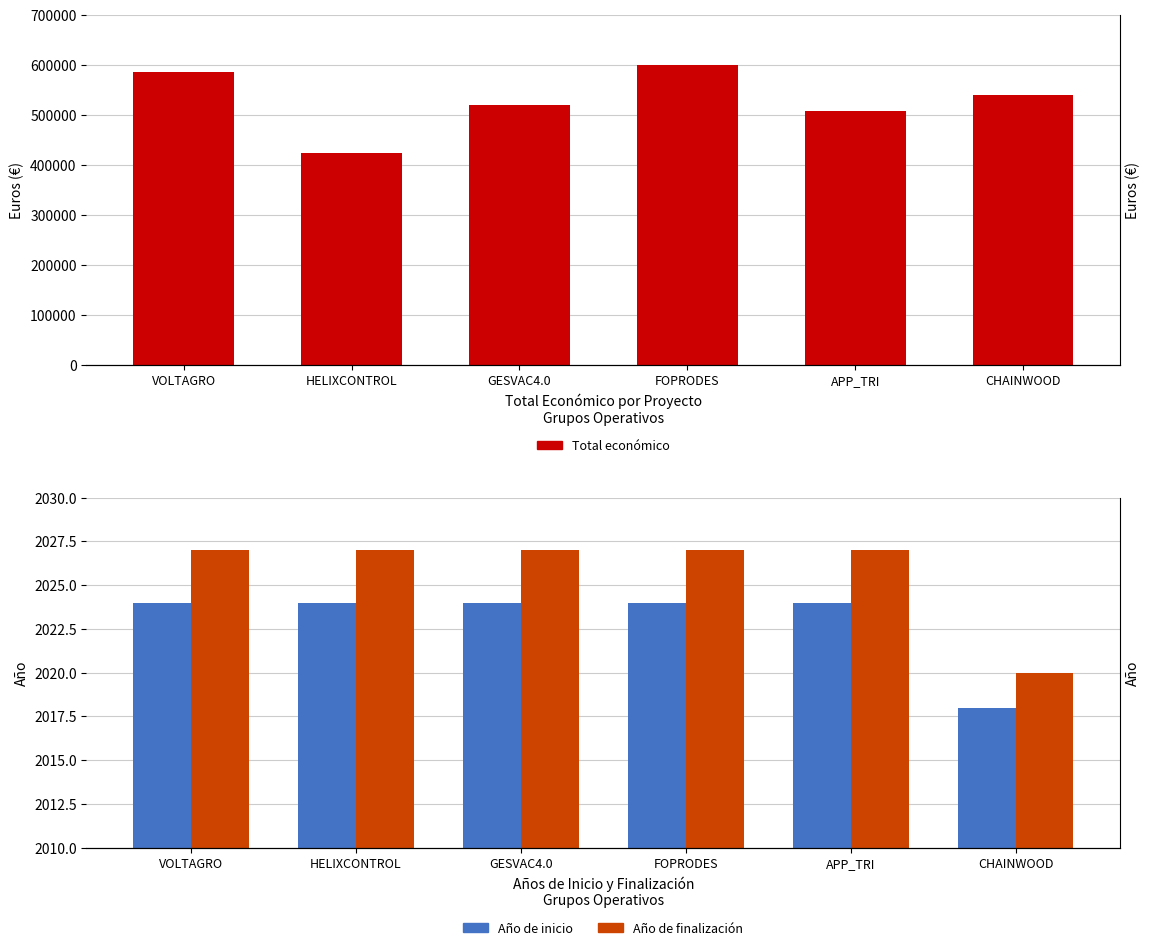

Count the number of data series in this chart.

3